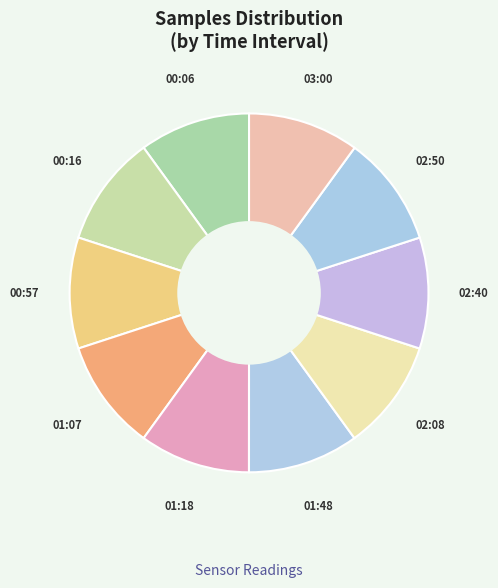

What is the ratio of the value at 02:08 to the value at 01:07?

1.0